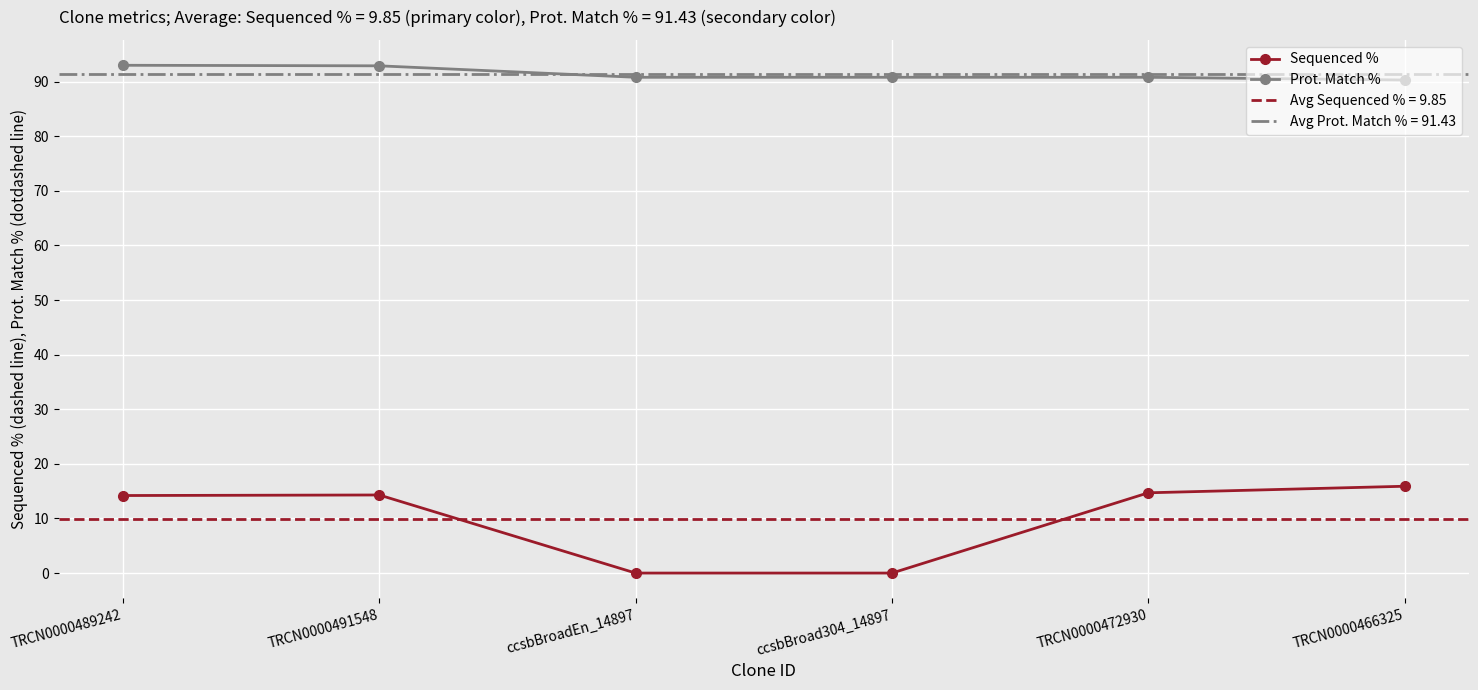

Rank the series by their average value, from lowest to highest.

Sequenced %, Prot. Match %